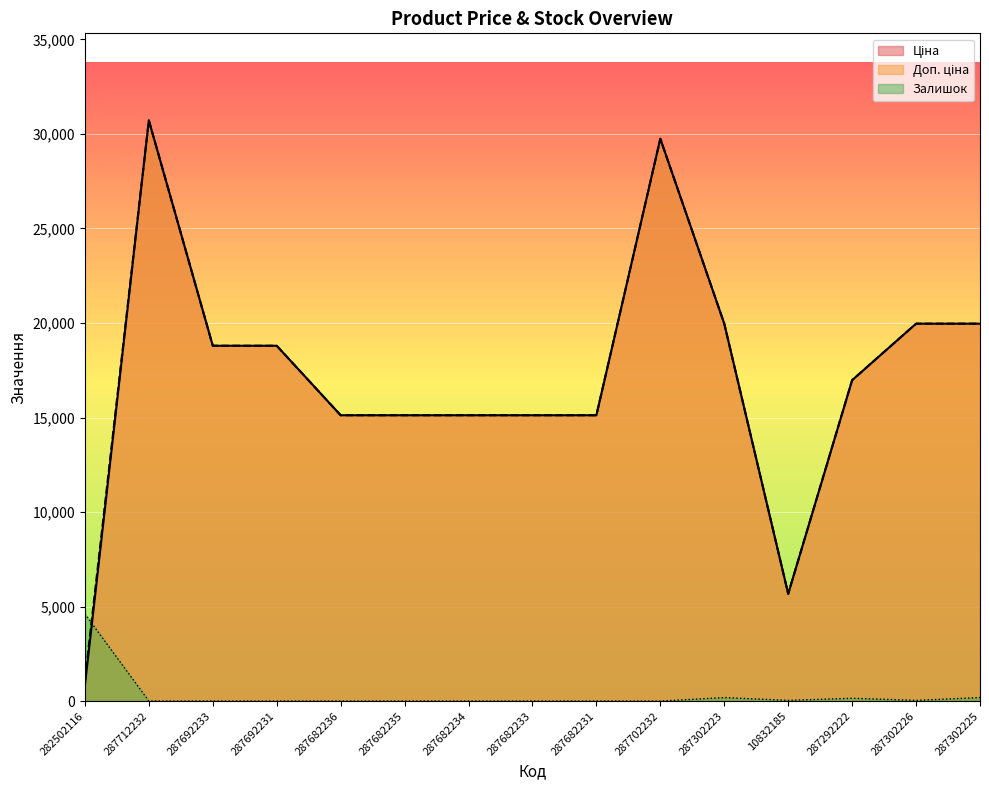

Does the chart display data point markers on the line(s)?

No